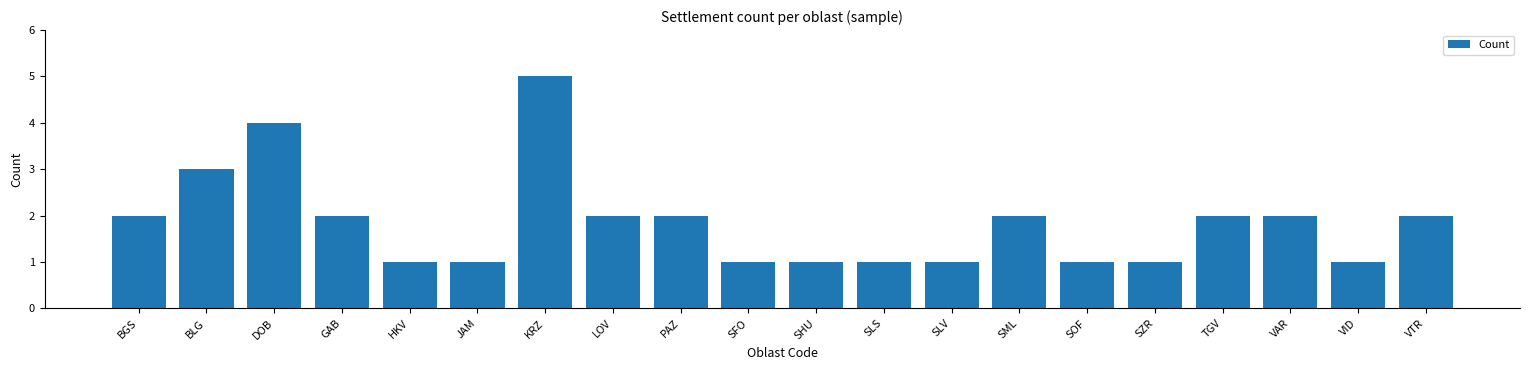

How many bars are there in total?

20